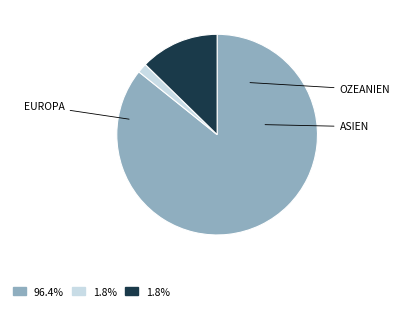

What is the largest slice in the pie chart?

EUROPA